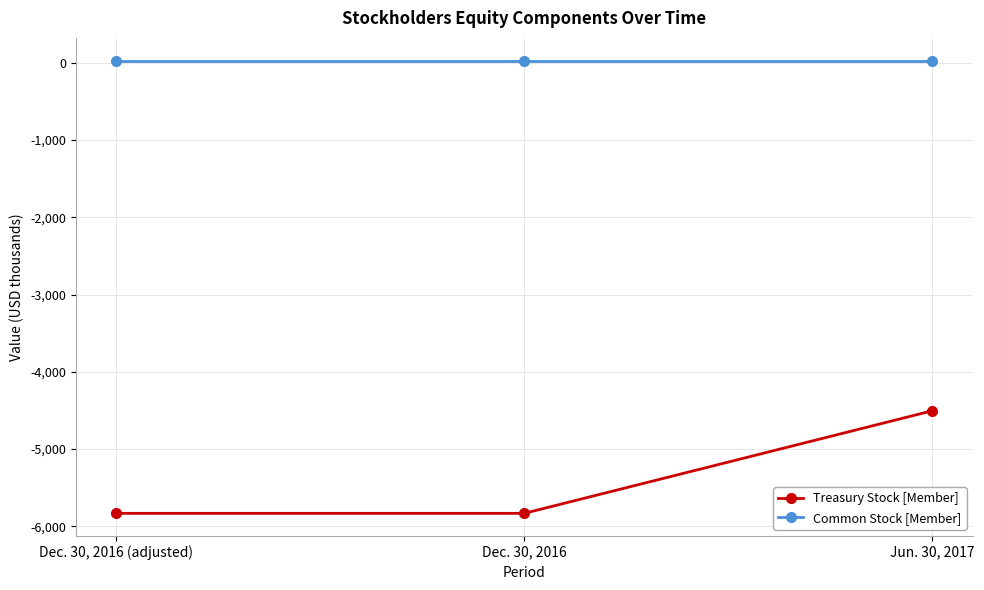

The value of Treasury Stock [Member] at Dec. 30, 2016 is -5834. True or false?

True